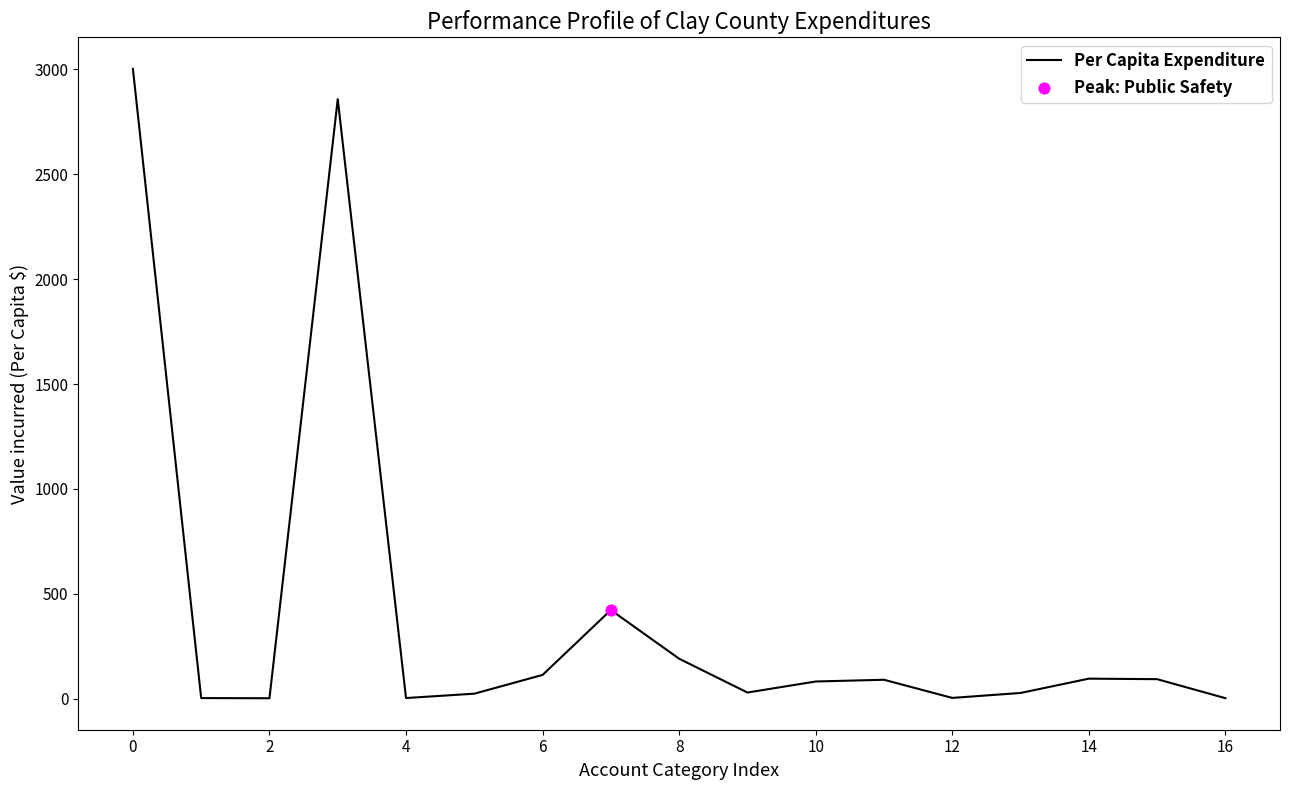

What is the greatest value displayed?

3002.8